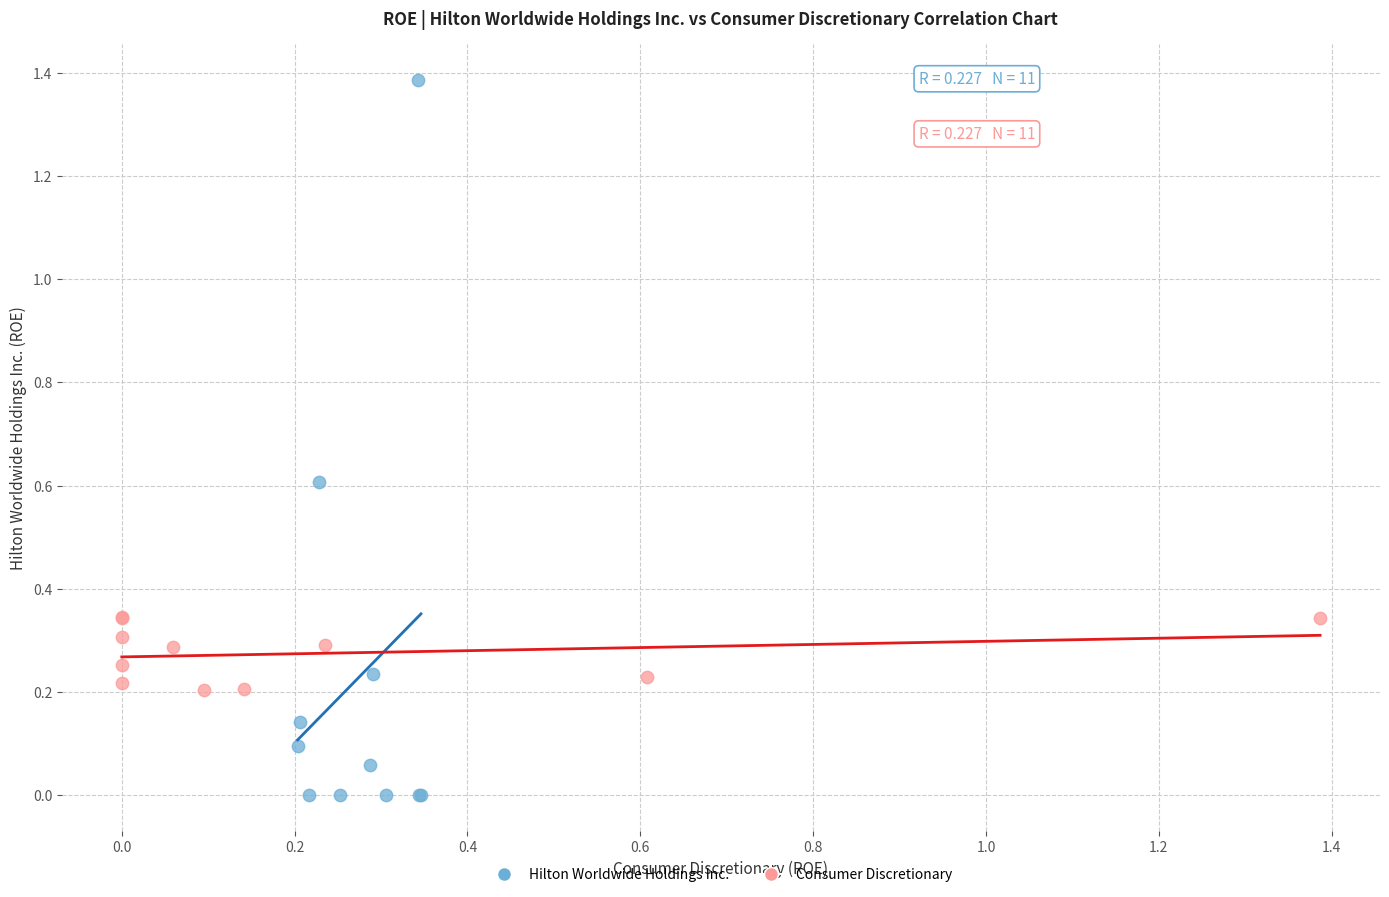

Which series has the widest spread of Y values?

Hilton Worldwide Holdings Inc.